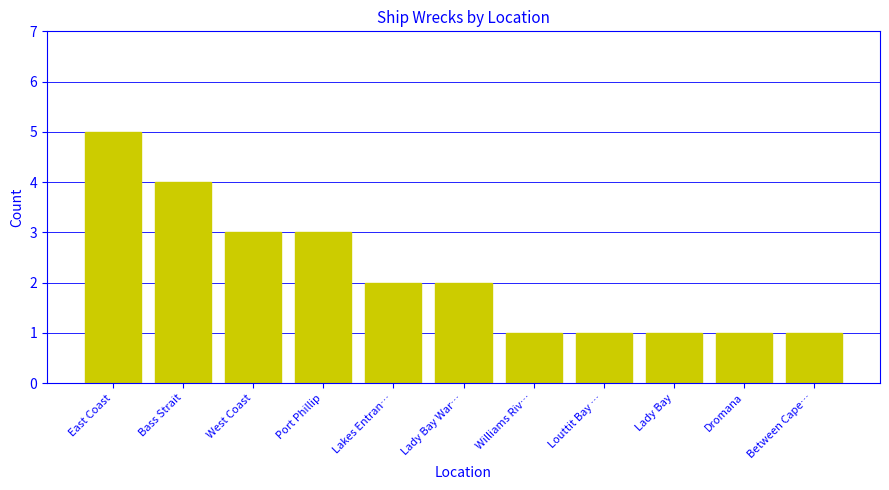

The chart shows a value of 0 at Williams Riv…. True or false?

False